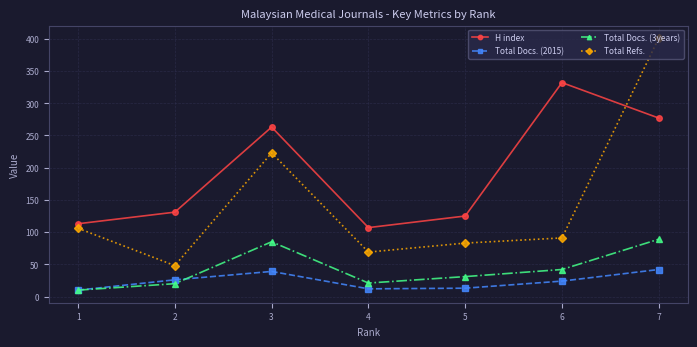

True or false: Total Refs. has more than 2 points higher than both neighbors.

False